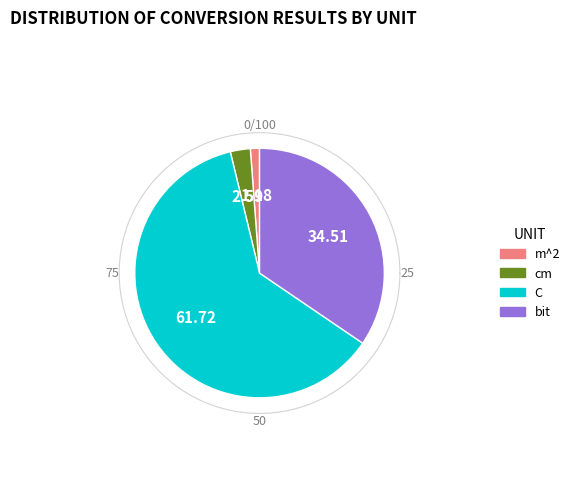

Is there a majority slice in this chart?

Yes